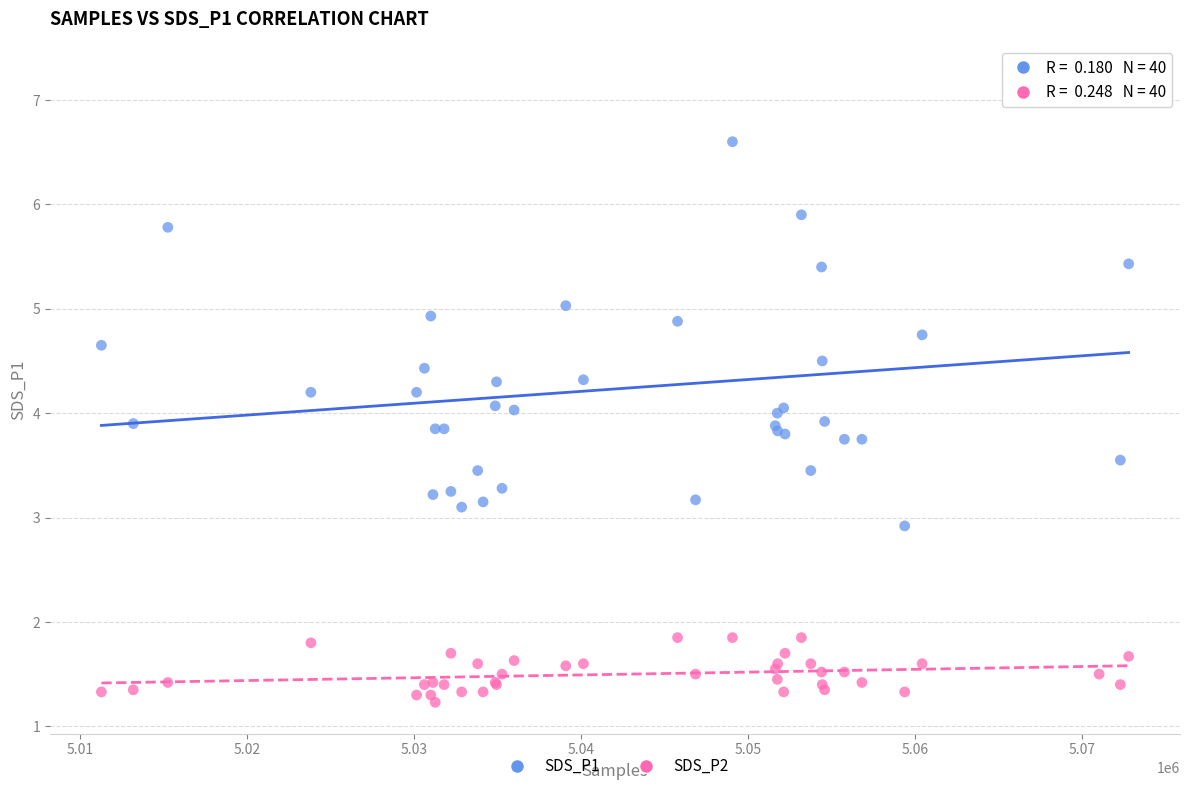

Which series reaches the maximum Y coordinate?

SDS_P1